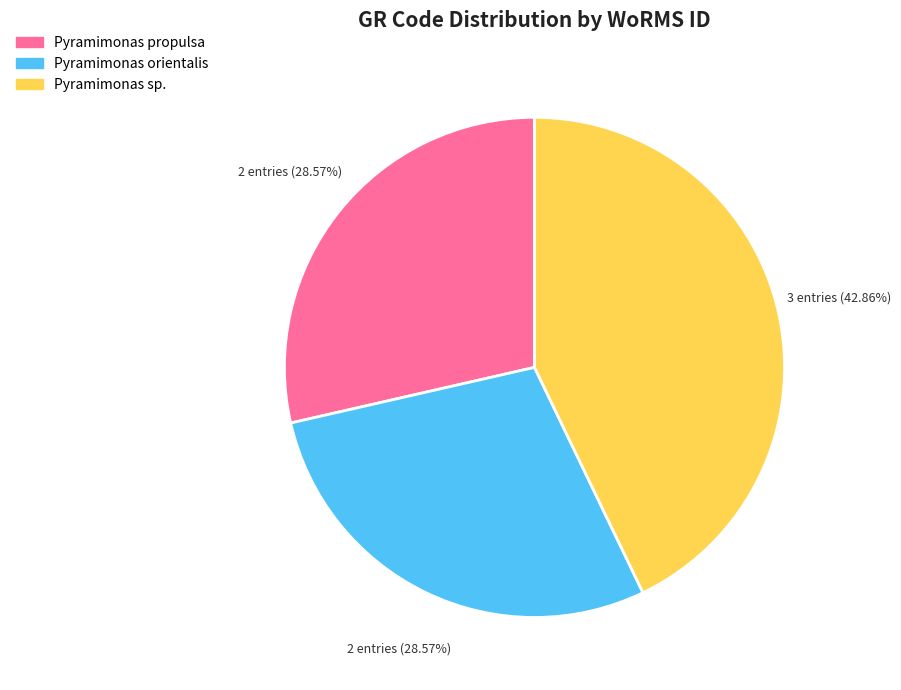

Between Pyramimonas sp. and Pyramimonas orientalis, which is larger?

Pyramimonas sp.